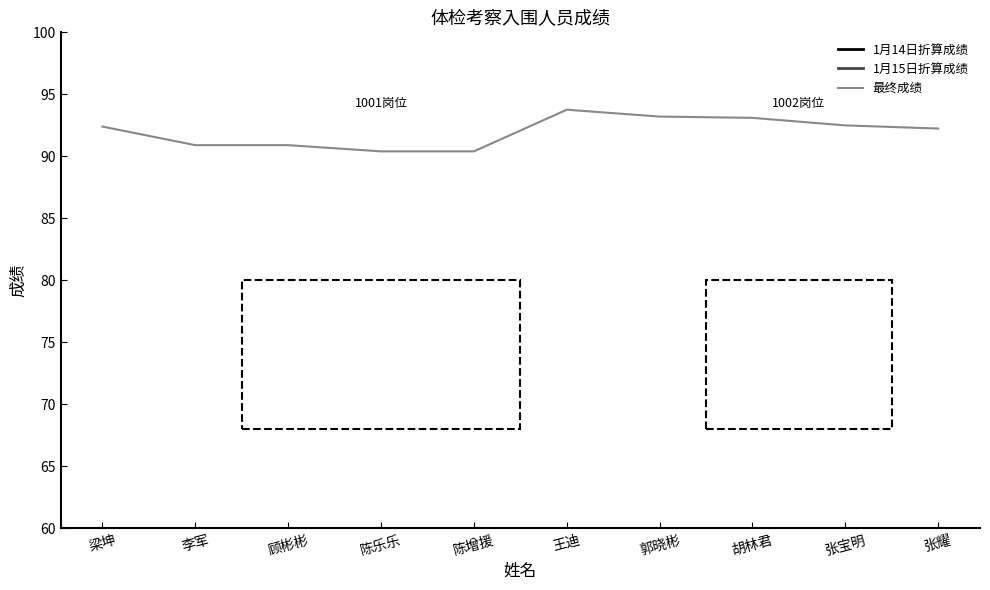

Between 王迪 and 胡林君, which is larger?

王迪